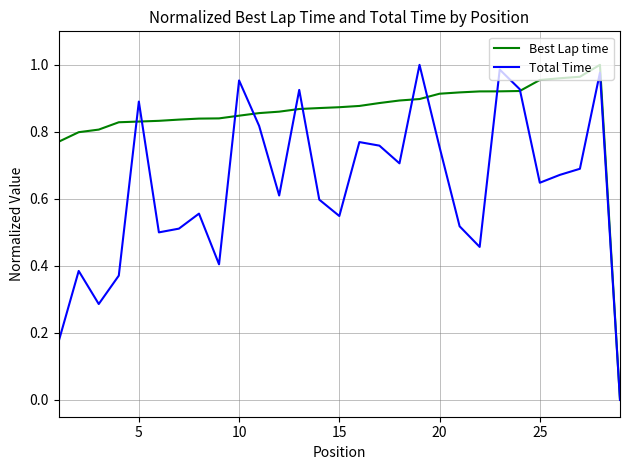

Which series has the largest total across all categories?

Best Lap time